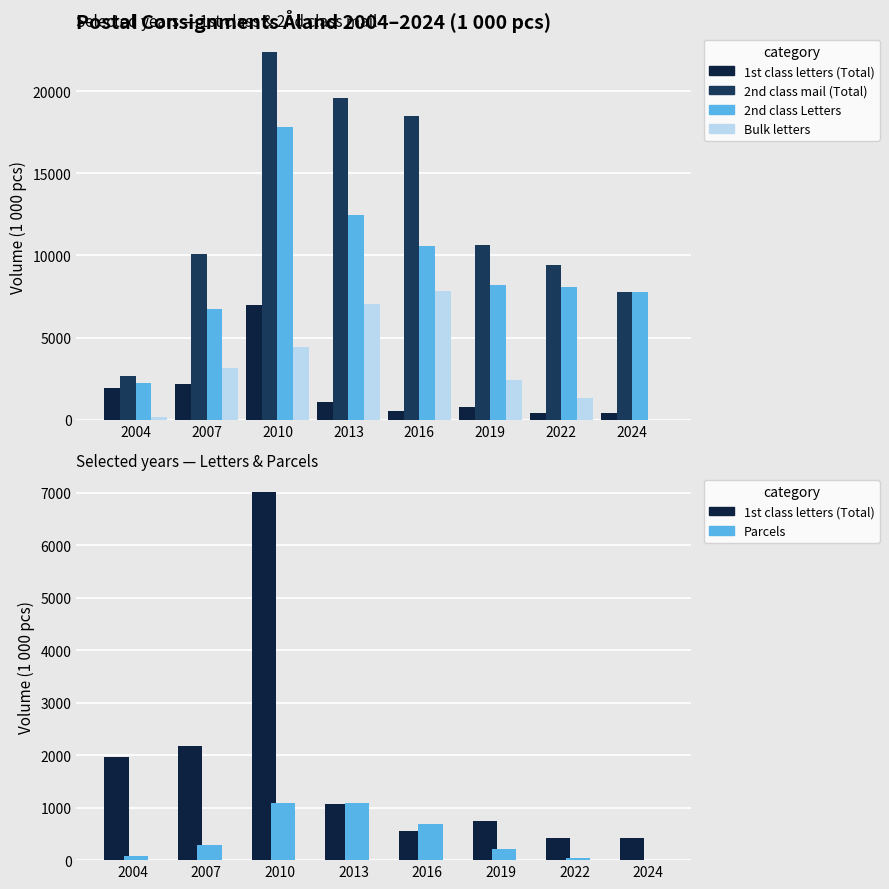

What is the total value across all series at 2004?

7158.8